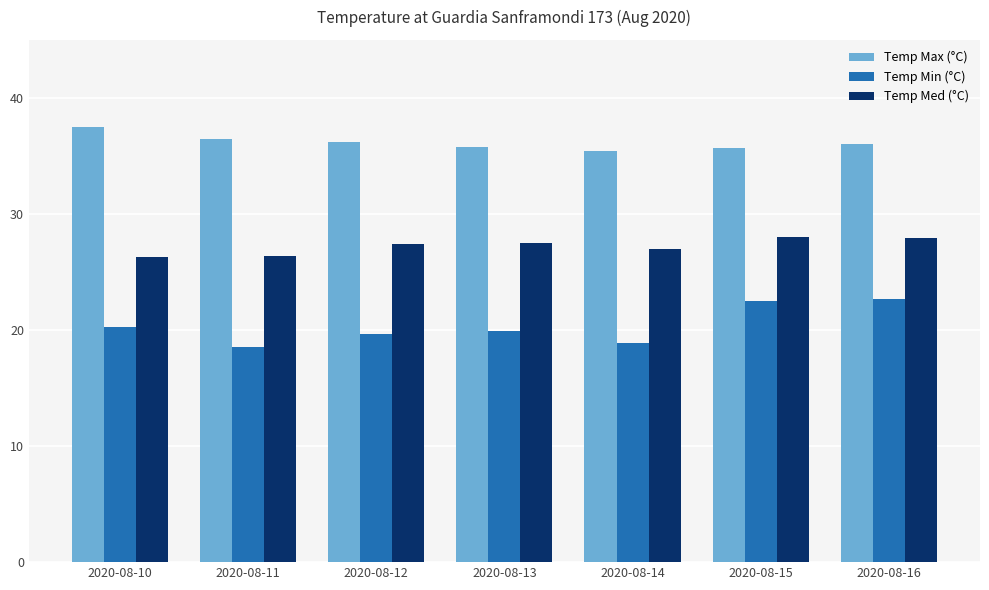

Does the chart contain stacked bars?

No